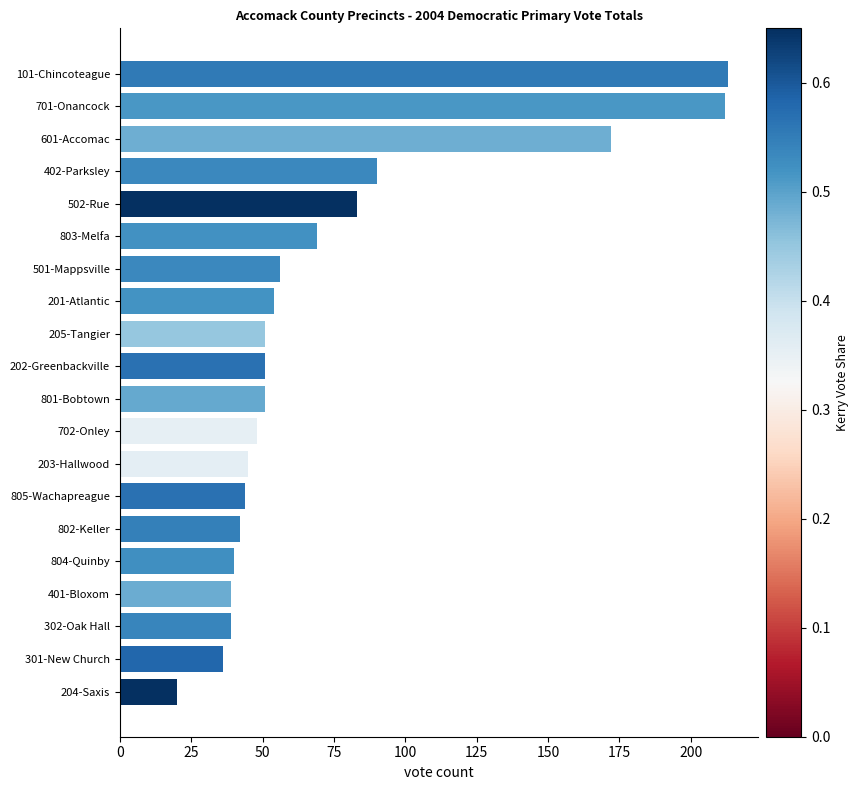

What is the difference between the maximum and second lowest values?

177